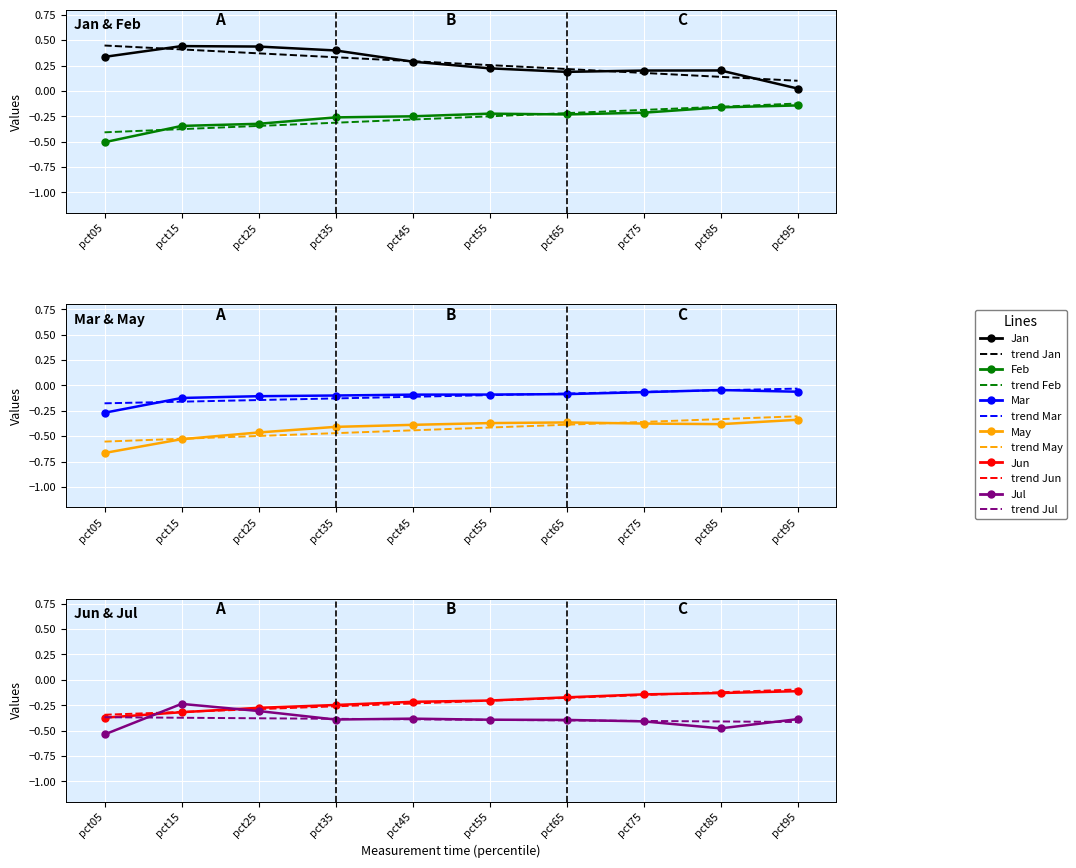

Rank the categories by Jan value from lowest to highest.

pct95, pct65, pct75, pct85, pct55, pct45, pct05, pct35, pct25, pct15